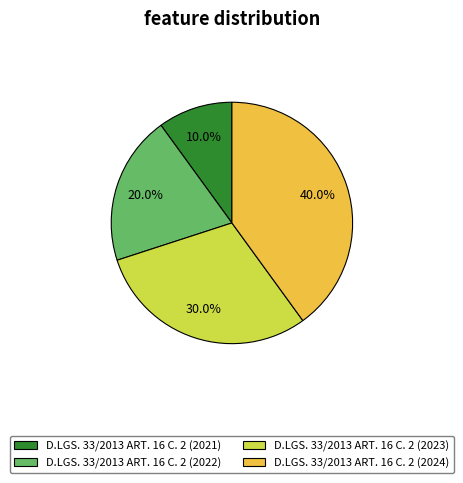

To the nearest percent, what portion does D.LGS. 33/2013 ART. 16 C. 2 (2024) represent?

40%